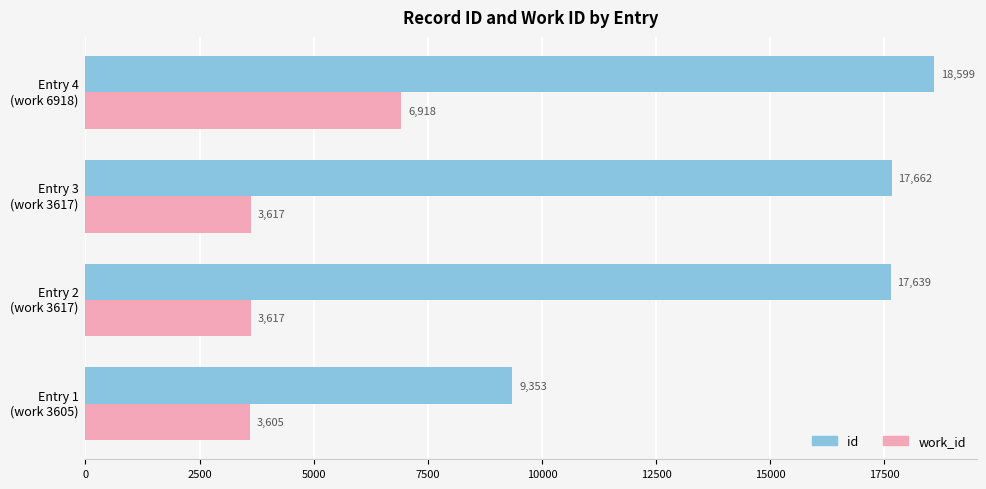

Which series has the largest range (max minus min)?

id